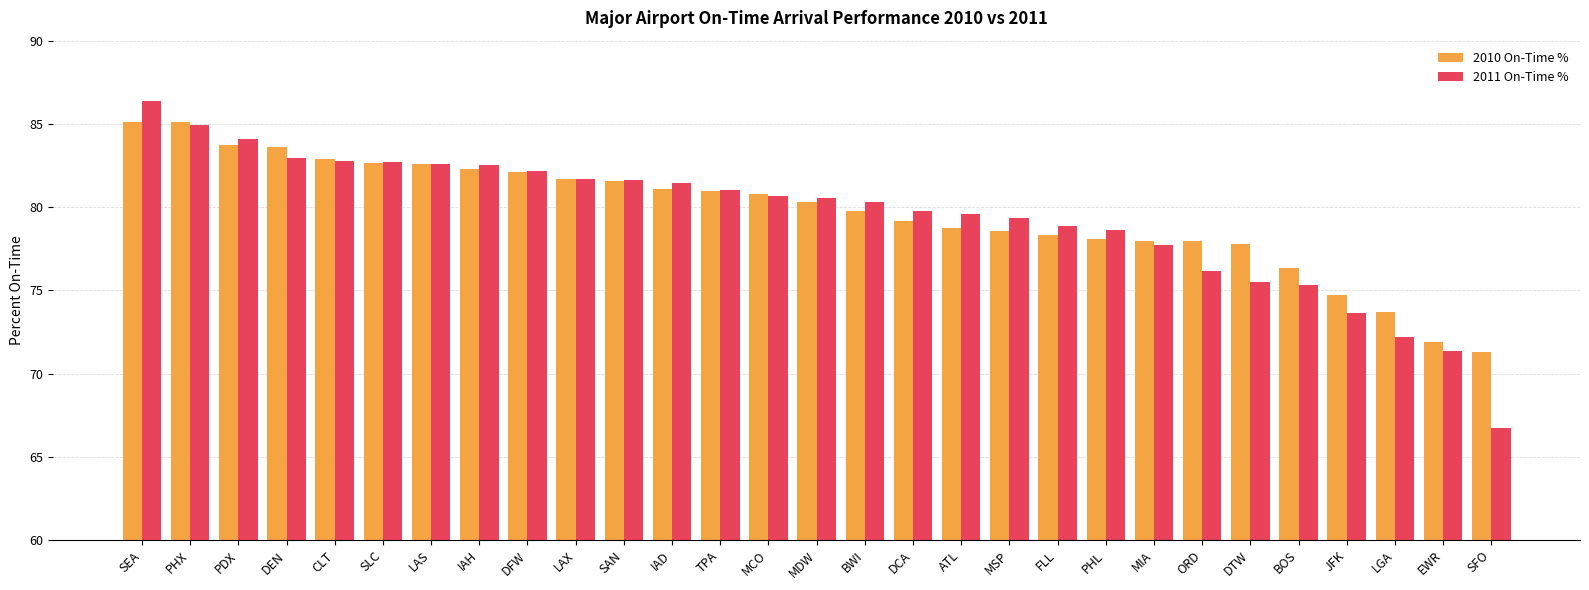

At which category is the sum across all series the highest?

SEA